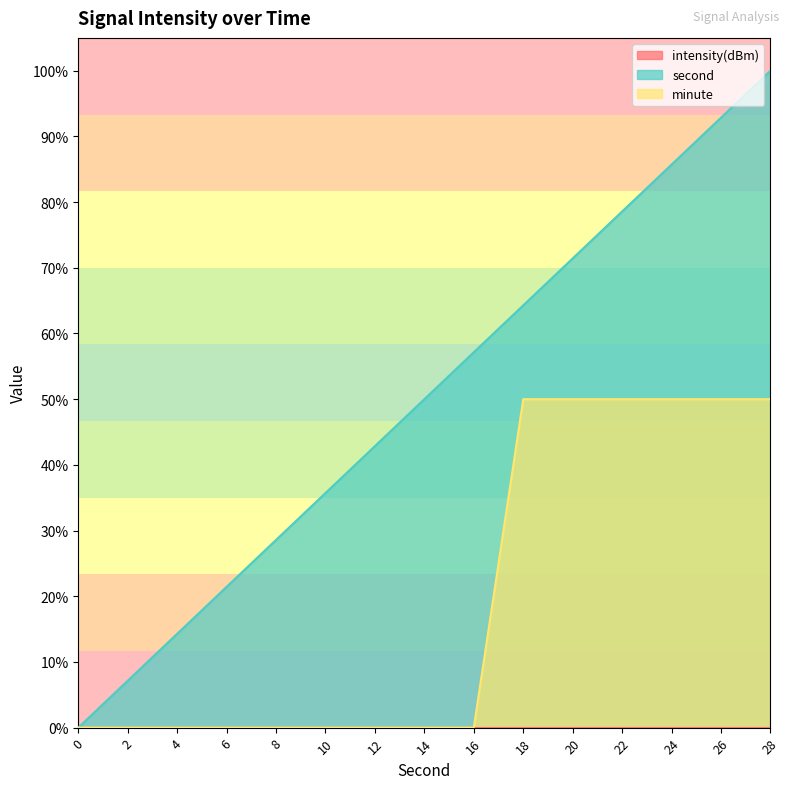

True or false: second and minute cross at least once.

False